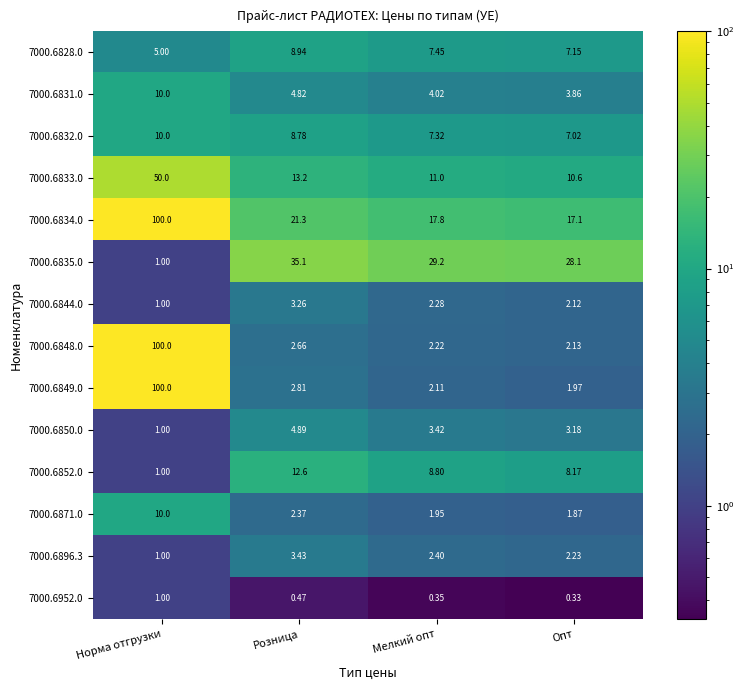

List the labels in order of 7000.6844.0 value, smallest first.

Норма отгрузки, Опт, Мелкий опт, Розница